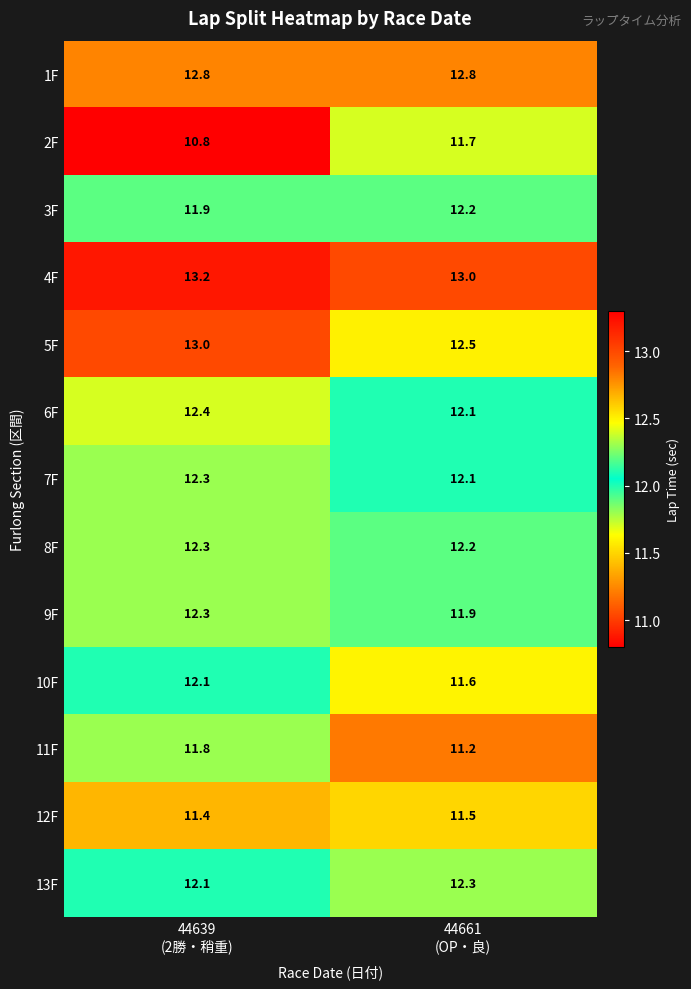

Reading right to left, transcribe all the data shown in this chart.

1F: 12.8	12.8
2F: 11.7	10.8
3F: 12.2	11.9
4F: 13.0	13.2
5F: 12.5	13.0
6F: 12.1	12.4
7F: 12.1	12.3
8F: 12.2	12.3
9F: 11.9	12.3
10F: 11.6	12.1
11F: 11.2	11.8
12F: 11.5	11.4
13F: 12.3	12.1